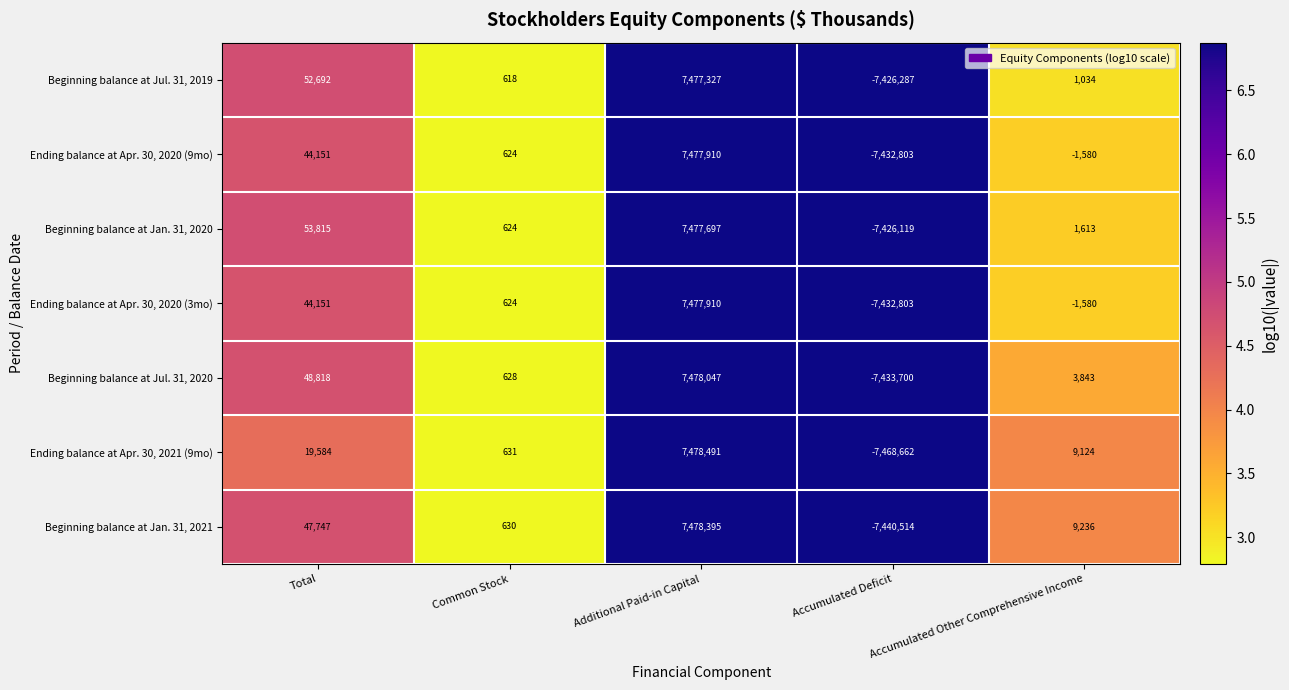

How many categories are shown in the chart?

5